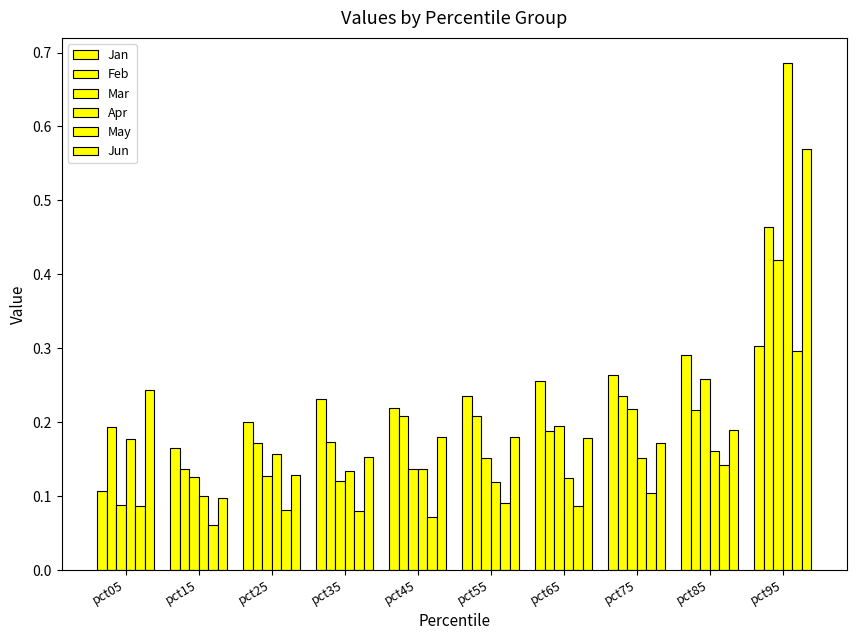

What is the approximate value of Jan at pct15?

0.2